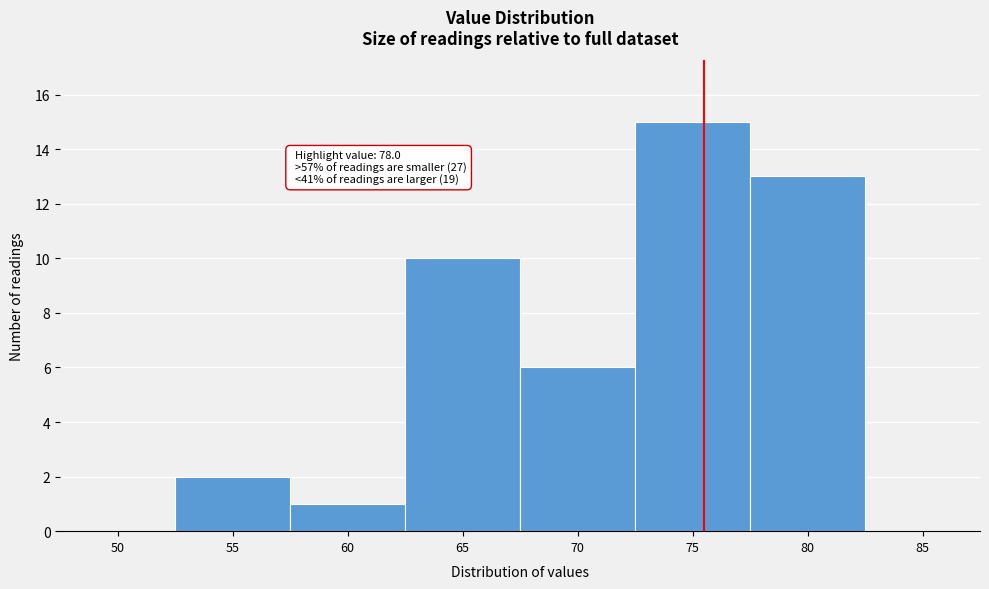

Reading right to left, transcribe all the data shown in this chart.

85=0	80=13	75=15	70=6	65=10	60=1	55=2	50=0